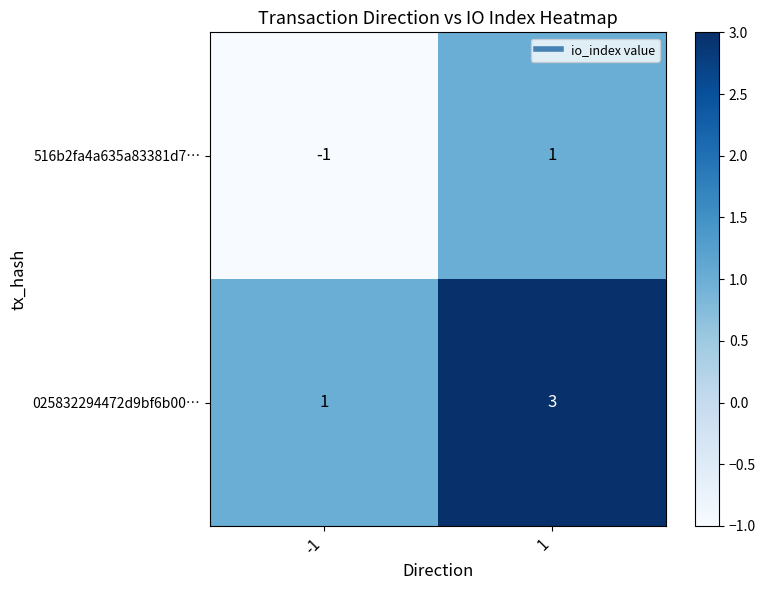

What is the greatest value displayed?

3